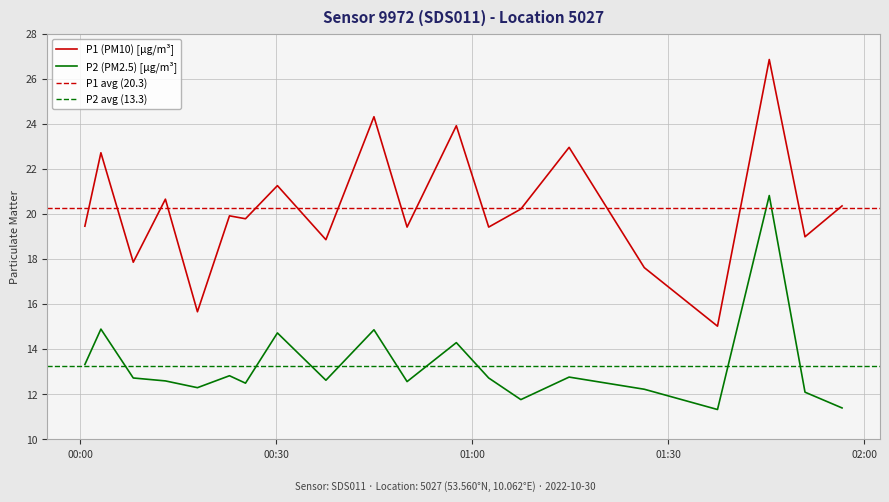

What is the greatest value displayed?

26.9